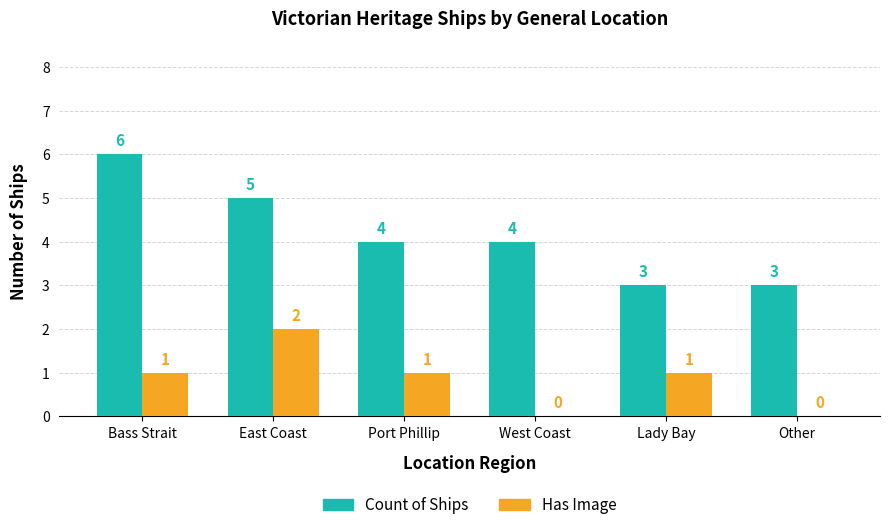

What is the sum of the Count of Ships values at Lady Bay and Port Phillip?

7